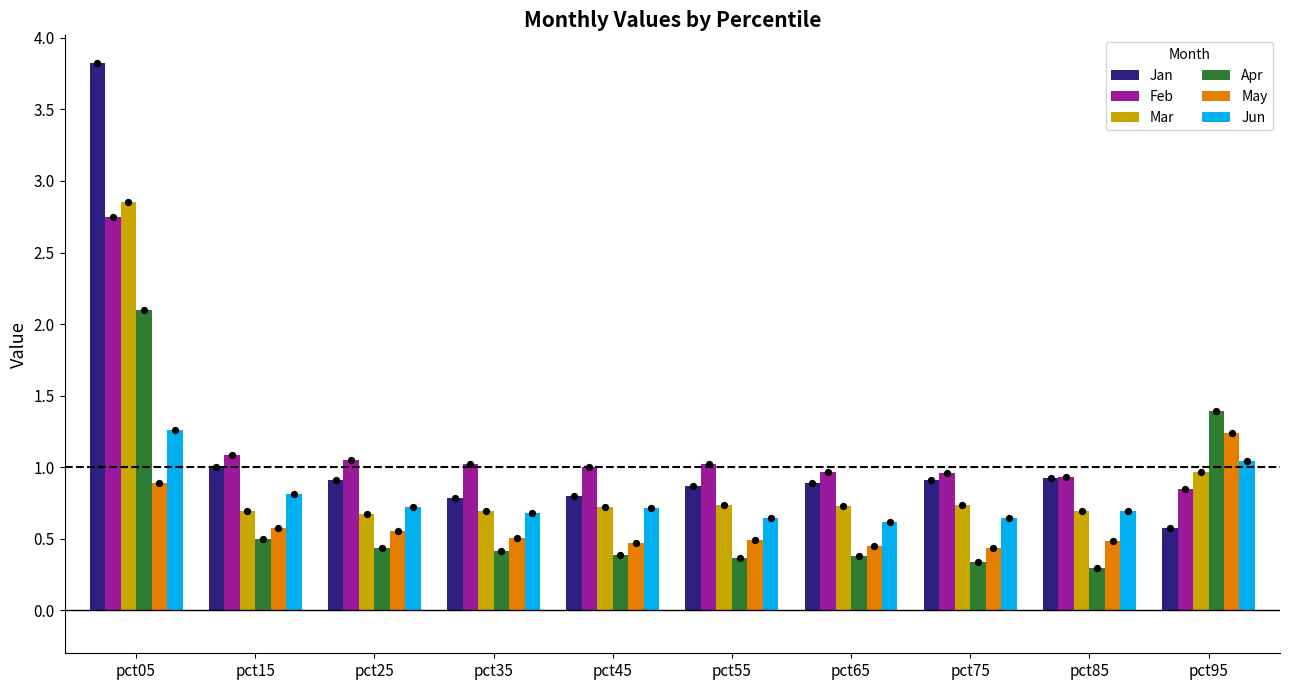

What is the total value across all series at pct95?

6.1